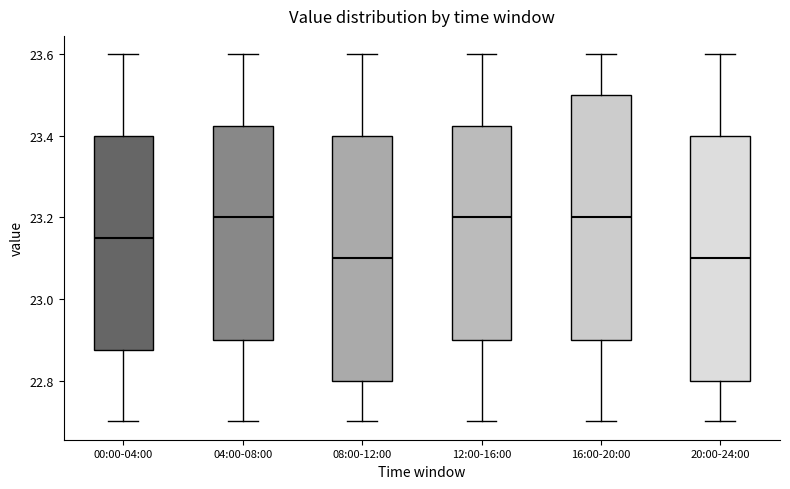

Where is the upper edge of the box for 12:00-16:00 on the y-axis? The values are not printed on the chart, so give them approximately, as read against the axis.

23.42